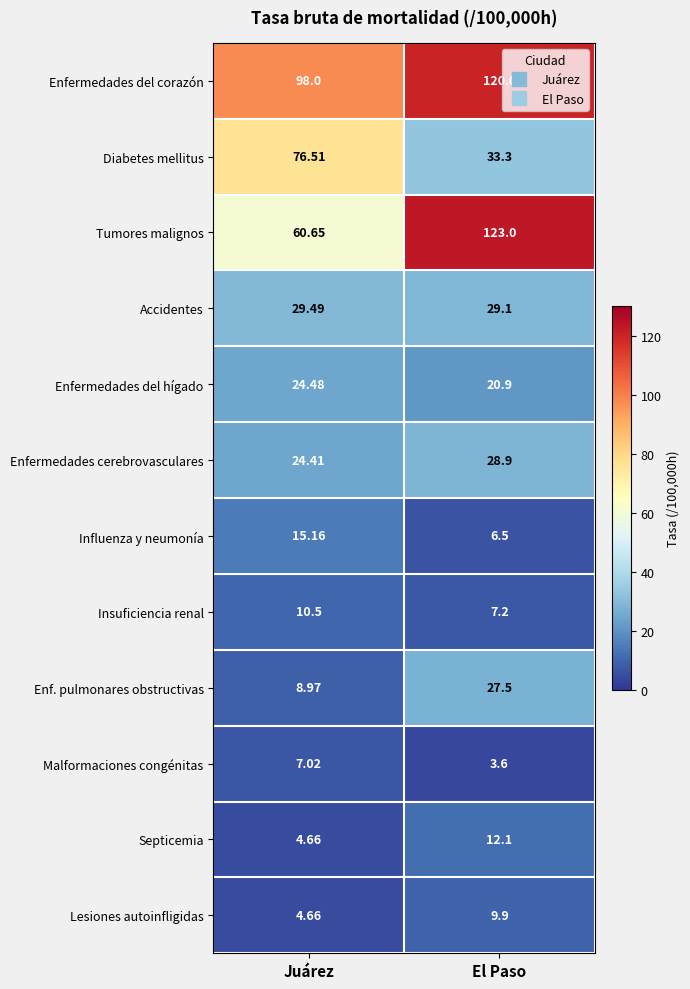

At which label does Tumores malignos reach its minimum?

Juárez